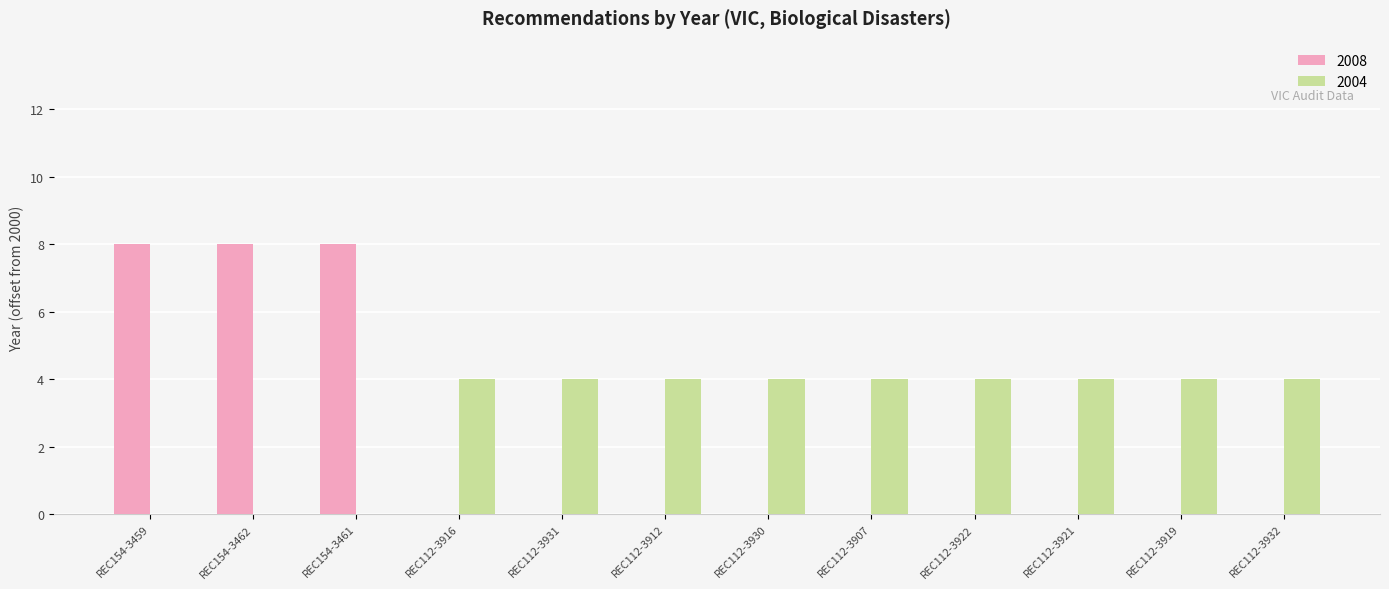

True or false: 2004 has a value of 4 at REC112-3916.

True